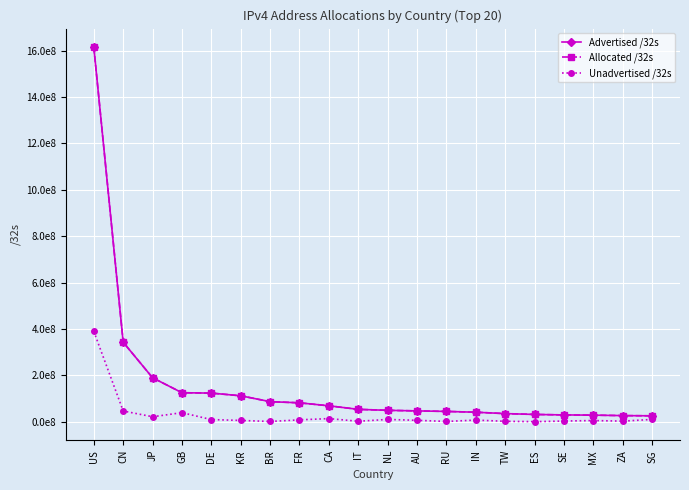

Where does the Unadvertised /32s series first go above 7730944?

US